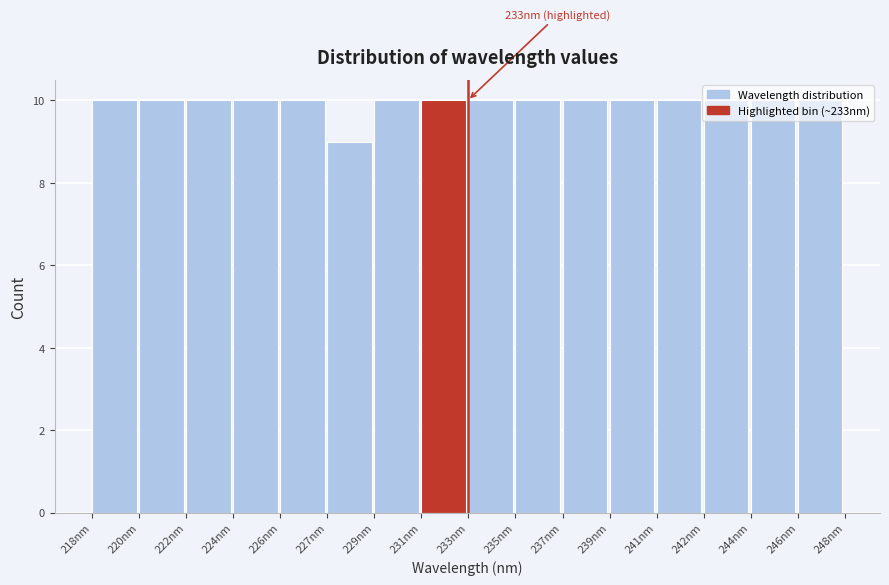

What is the average value?

10